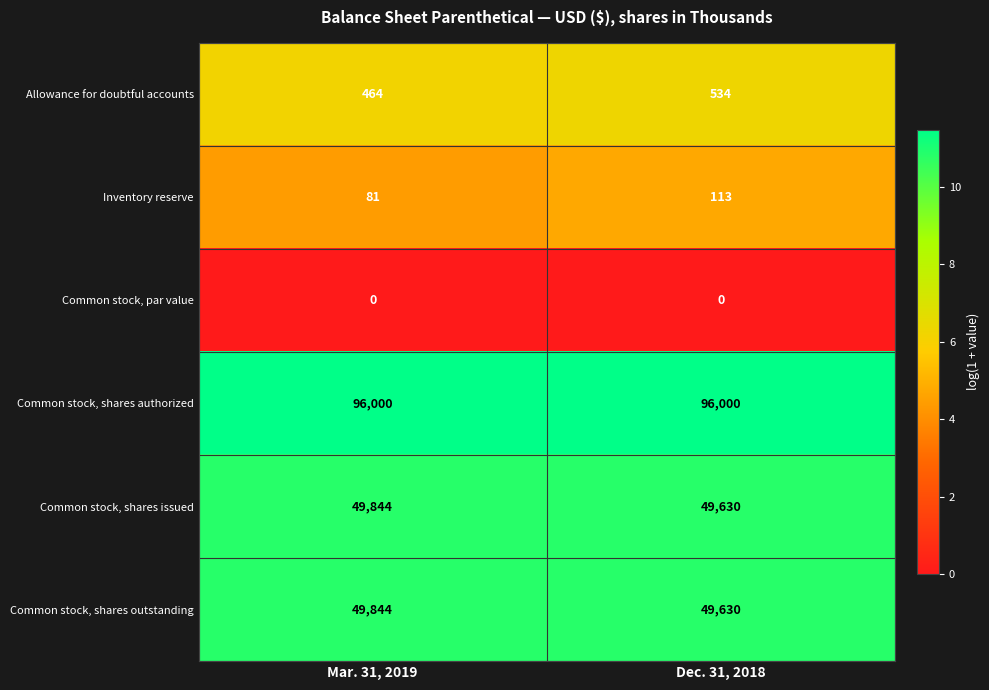

What value does the Common stock, shares authorized series have at Dec. 31, 2018?

96000